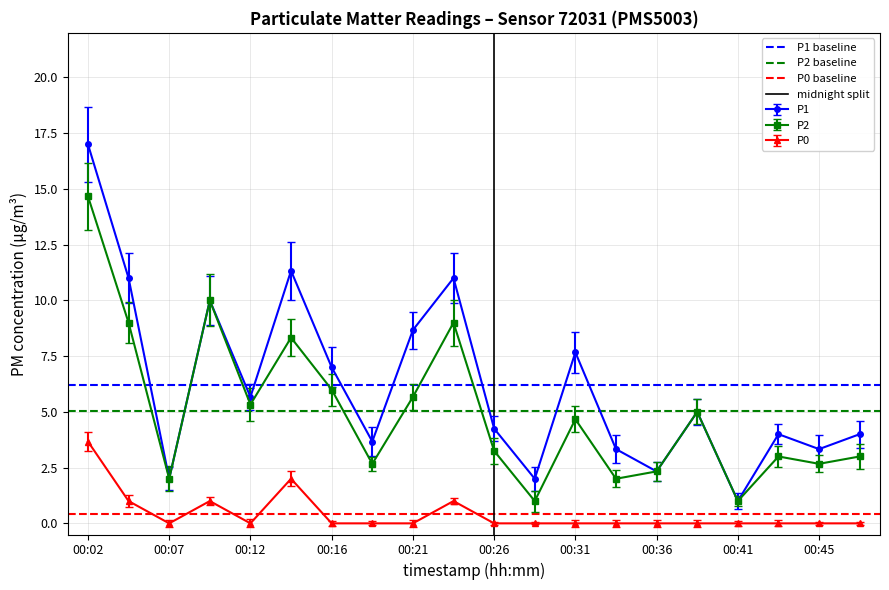

What is the highest value of the P2 series?

14.7